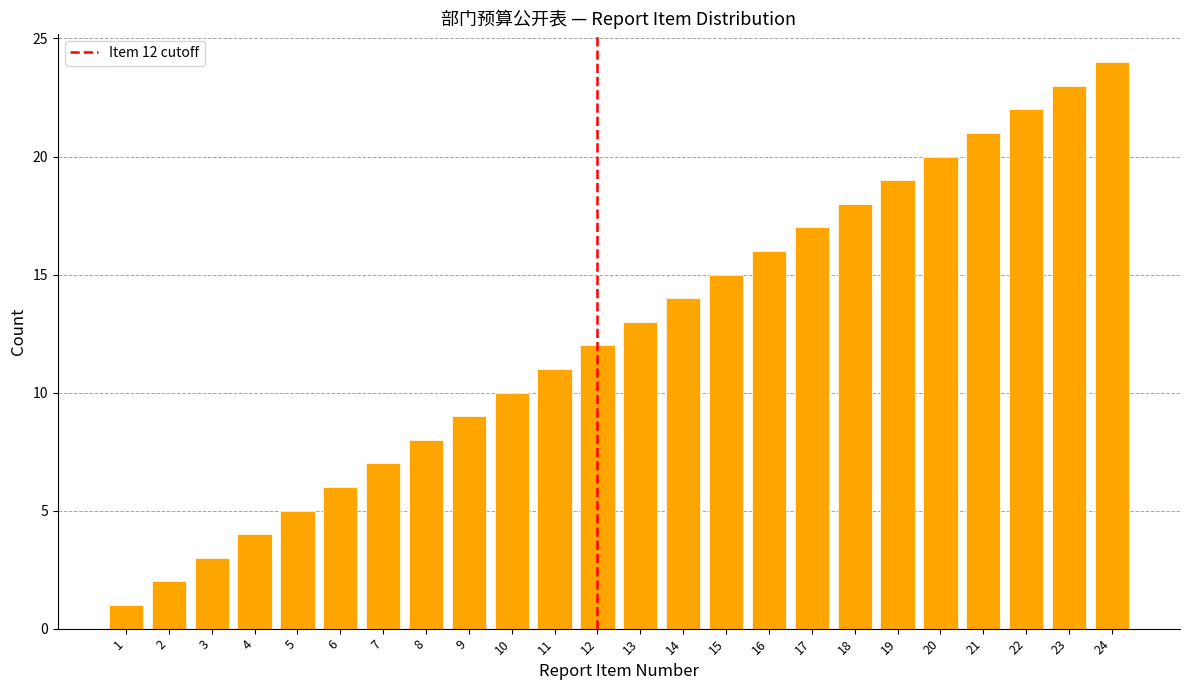

The chart shows a value of 12 at 9. True or false?

False